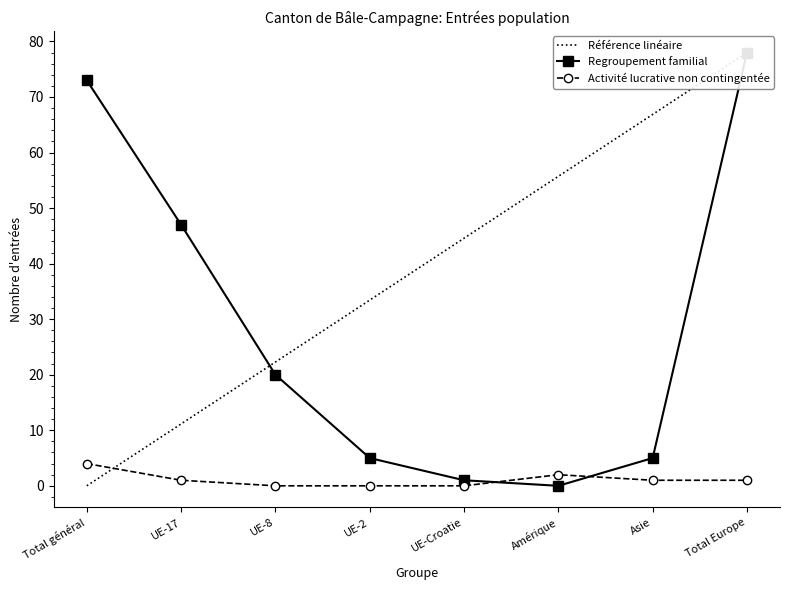

Where is the first local minimum for Regroupement familial?

Amérique